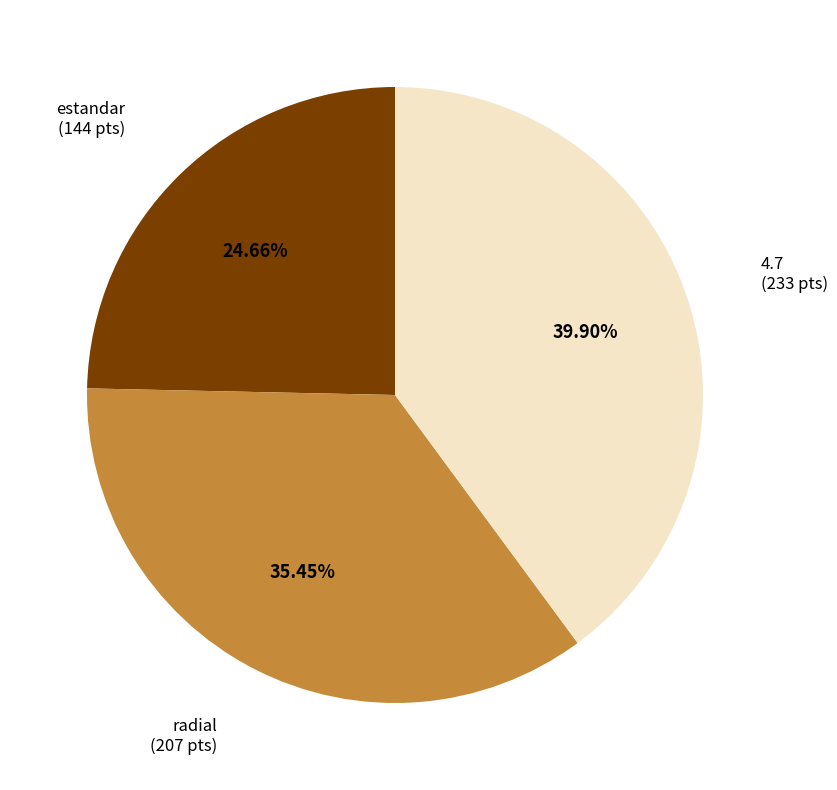

Is there any slice that represents more than half of the pie?

No